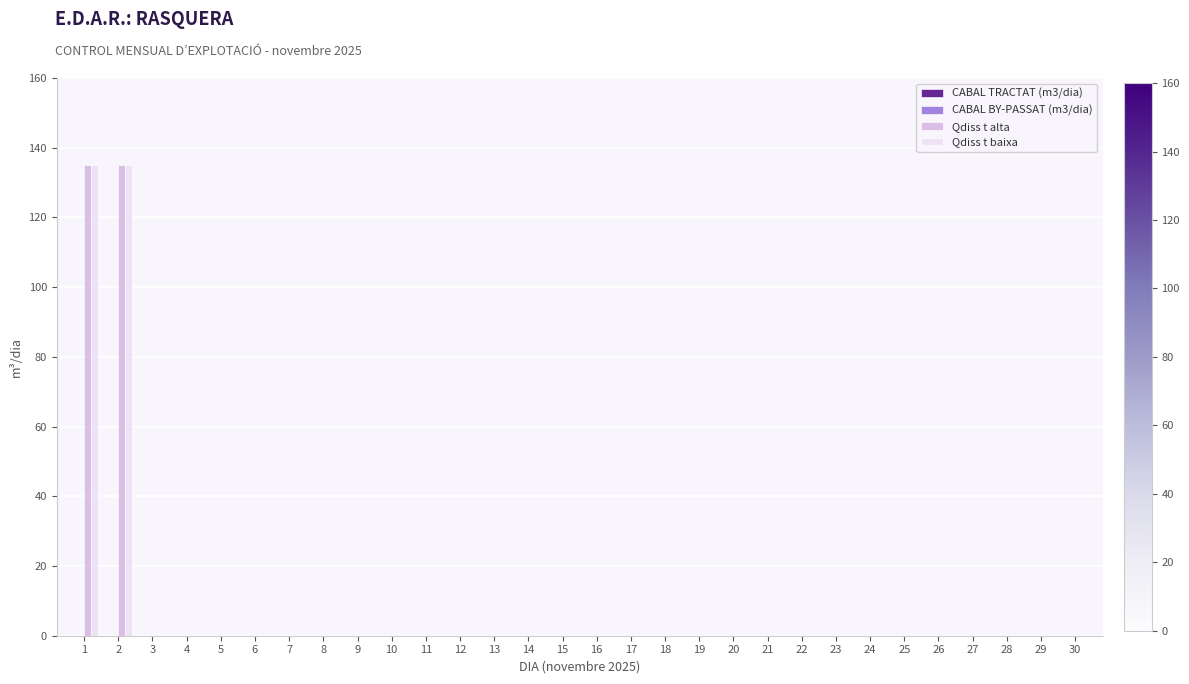

The value of Qdiss t baixa at 9 is 49. True or false?

False